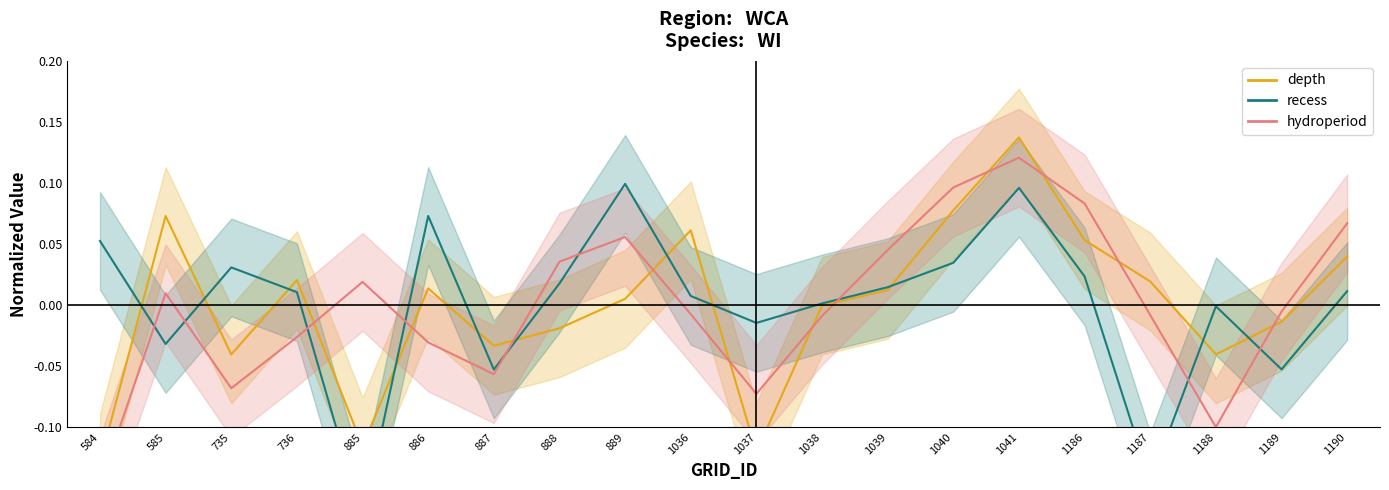

The value of recess at 889 is 0.1. True or false?

True